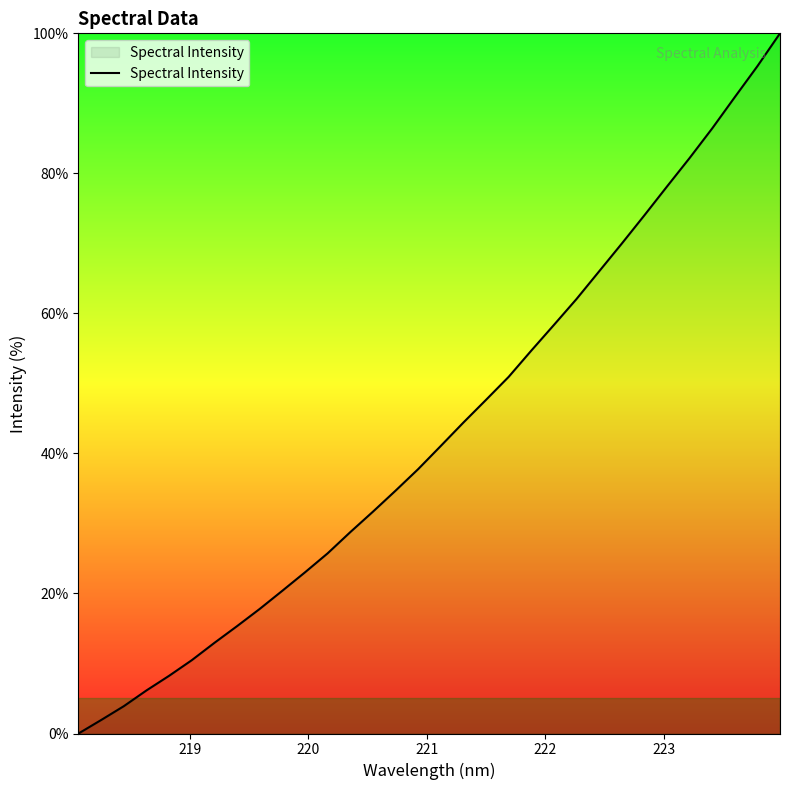

What is the difference between the maximum and minimum values?

100.0